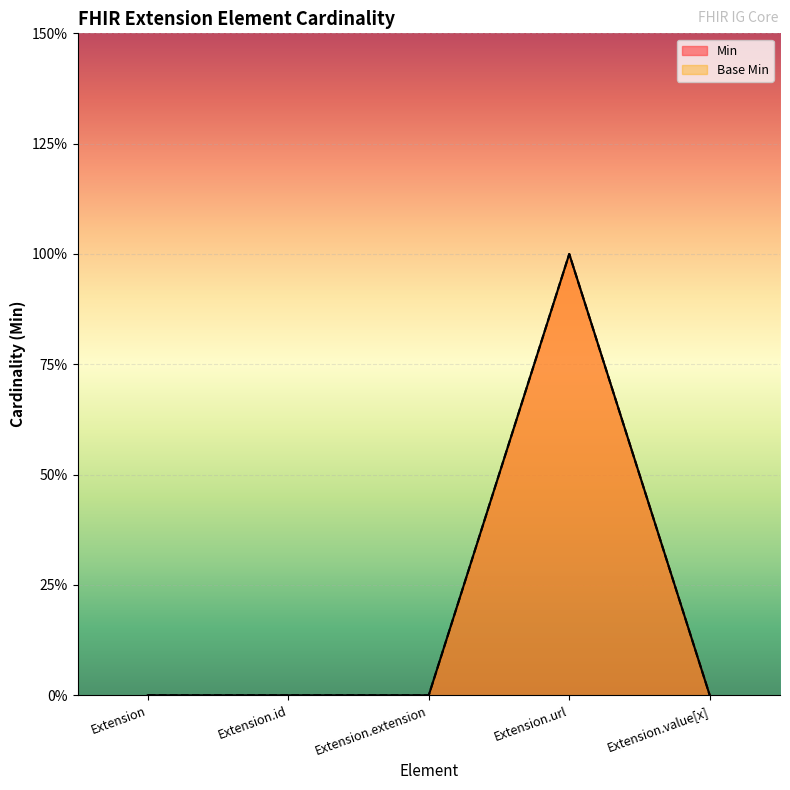

What are all the series names shown in the legend?

Min, Base Min